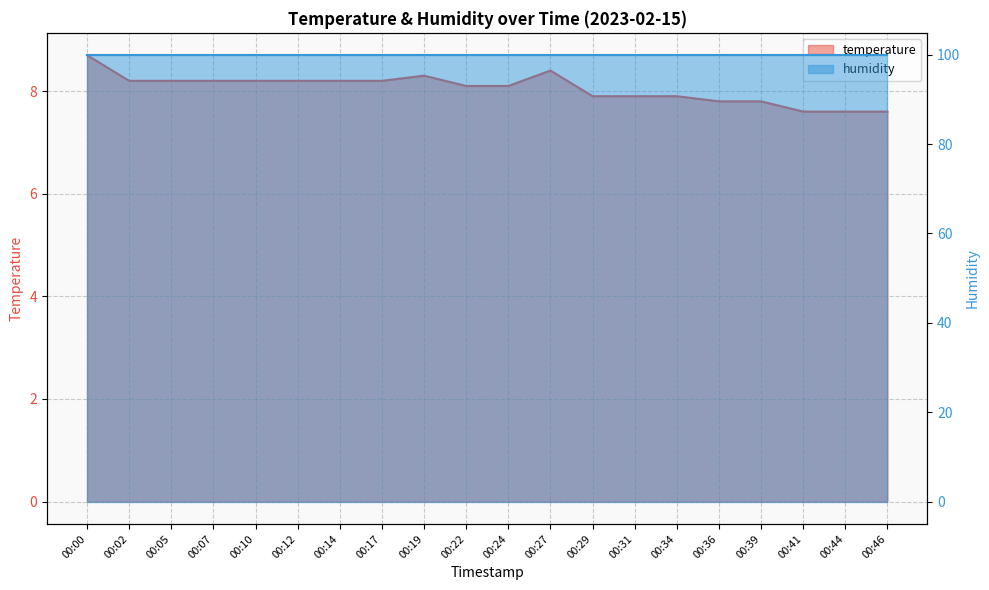

What is the average value?

8.1